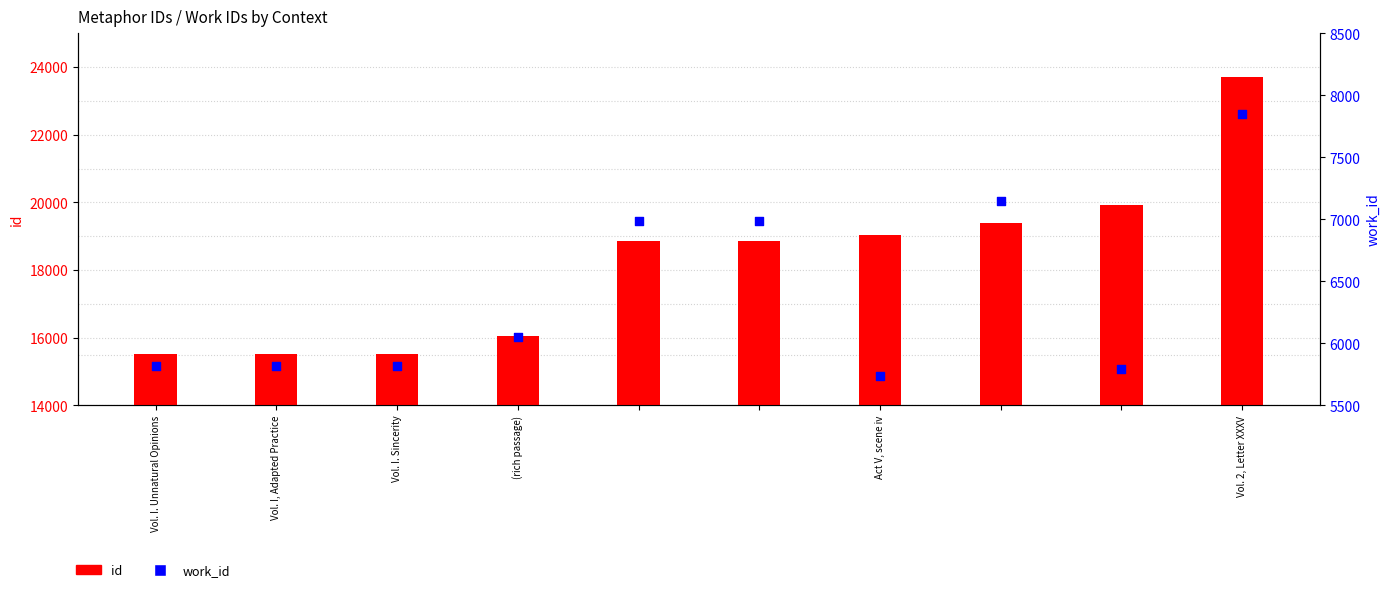

What are all the series names shown in the legend?

id, work_id